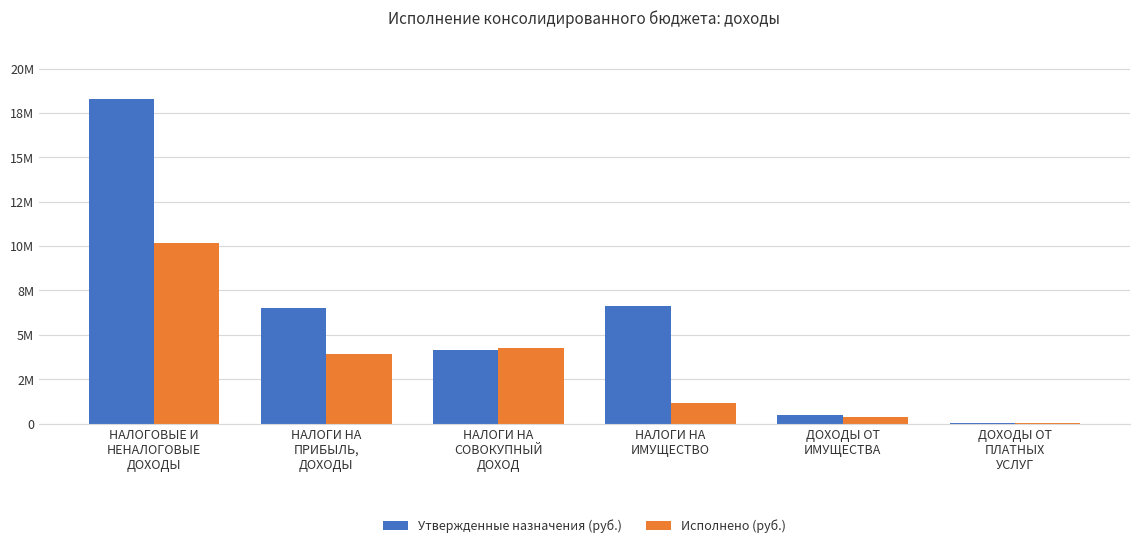

Does the chart contain stacked bars?

No